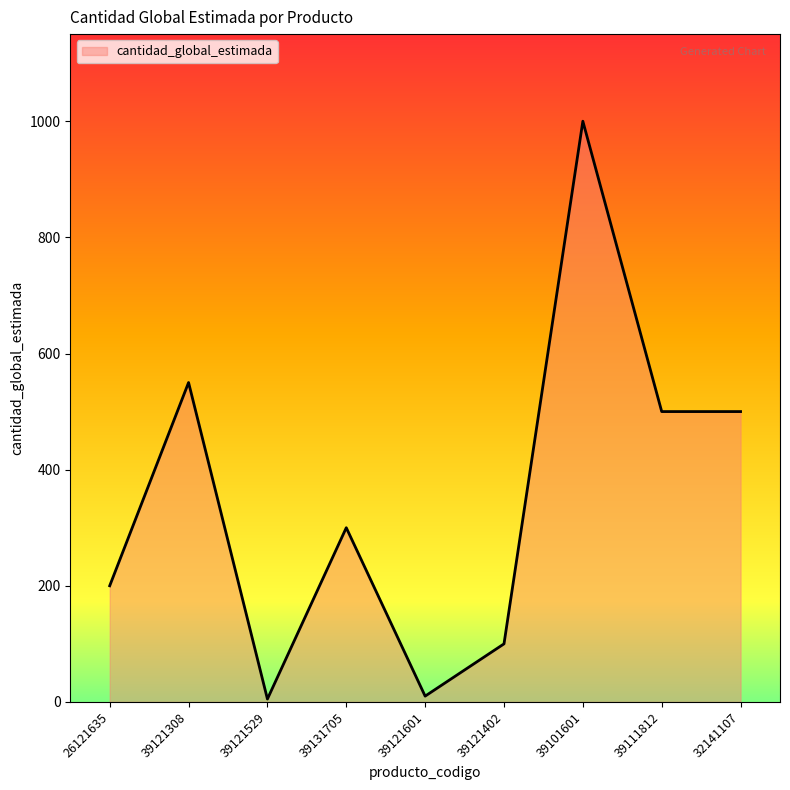

What is the difference between the maximum and minimum values?

995